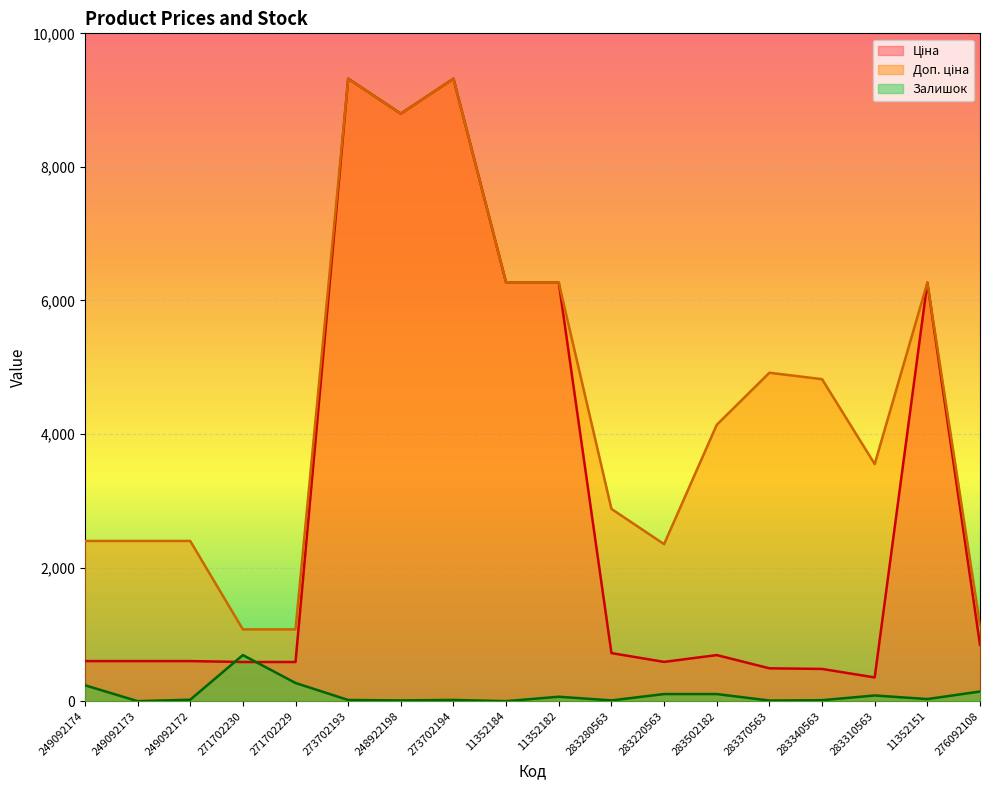

What is the label of the 13th point from the right?

273702193